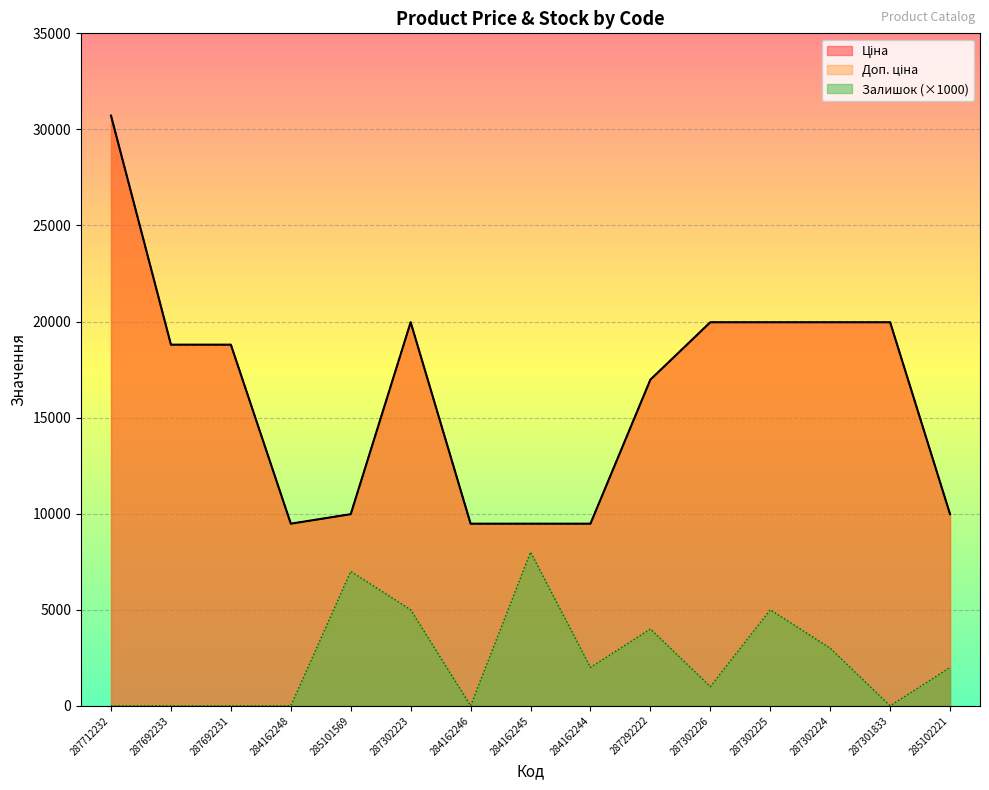

How many data points in Залишок are above 2000?

6